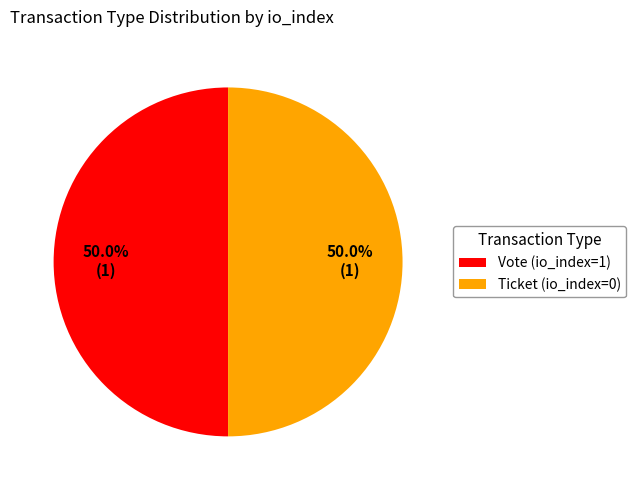

To the nearest percent, what is the combined percentage of Vote and Ticket?

100%